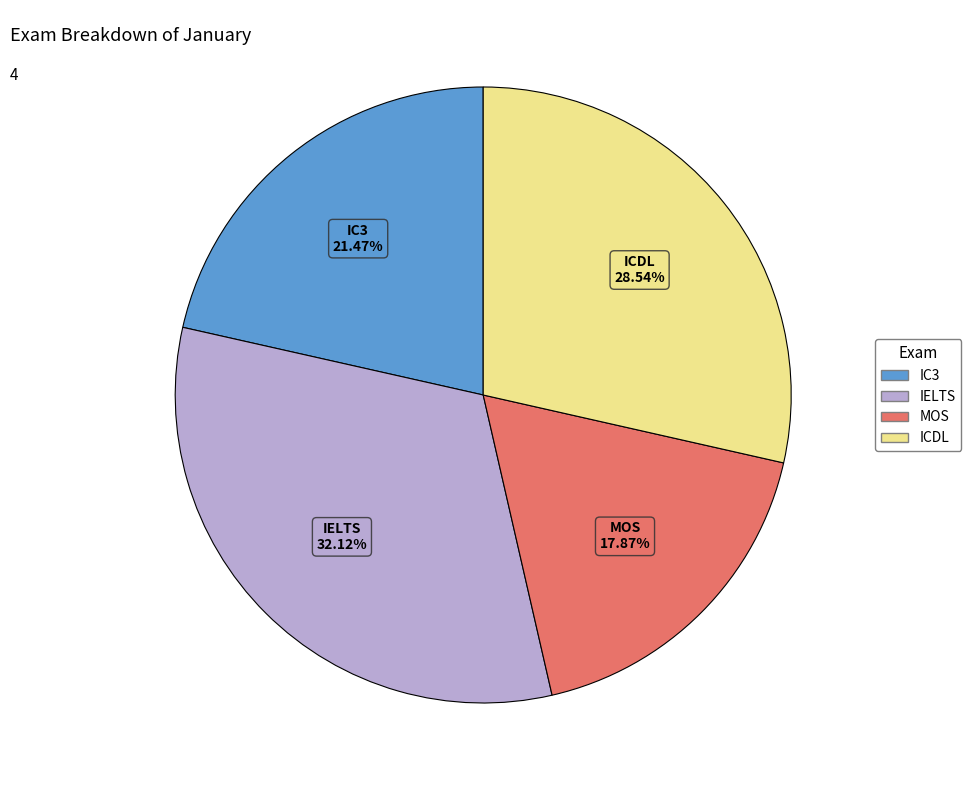

Count the number of slices in the pie.

4